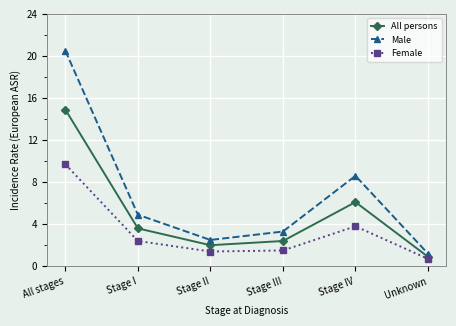

How many interior local peaks does the Male series have?

1